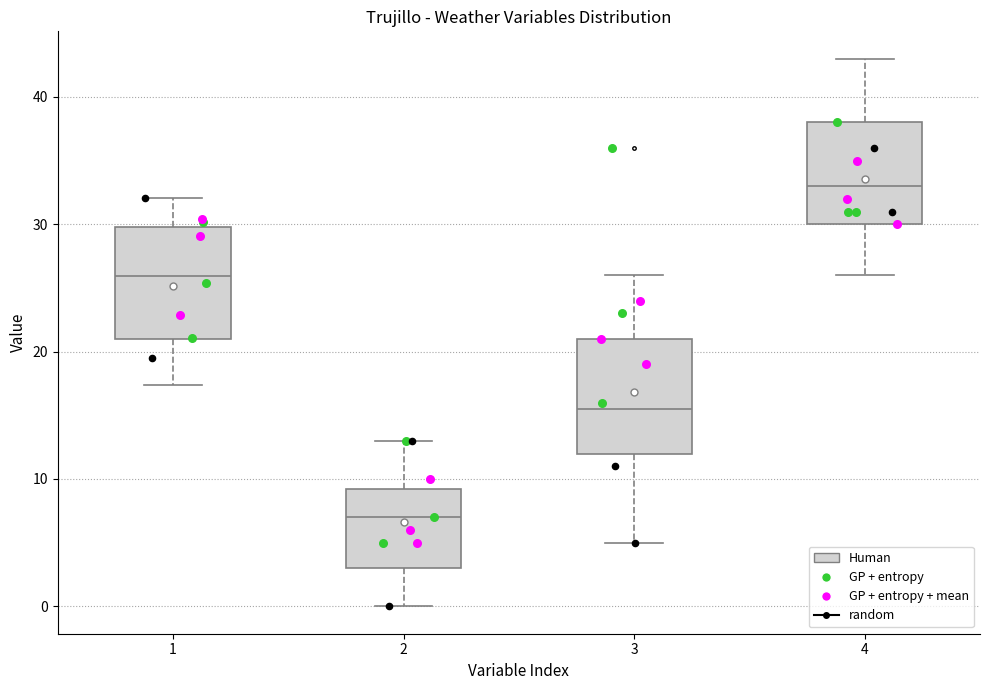

Reading left to right, read every box against the y-axis: the position of its median line, the range the box covers, and the ends of its whiskers. The values are not printed on the chart, so give them approximately, as read against the axis.

1: median 26, box 21 to 30, whiskers 17 to 32
2: median 7, box 3 to 9, whiskers 0 to 13
3: median 16, box 12 to 21, whiskers 5 to 26
4: median 33, box 30 to 38, whiskers 26 to 43